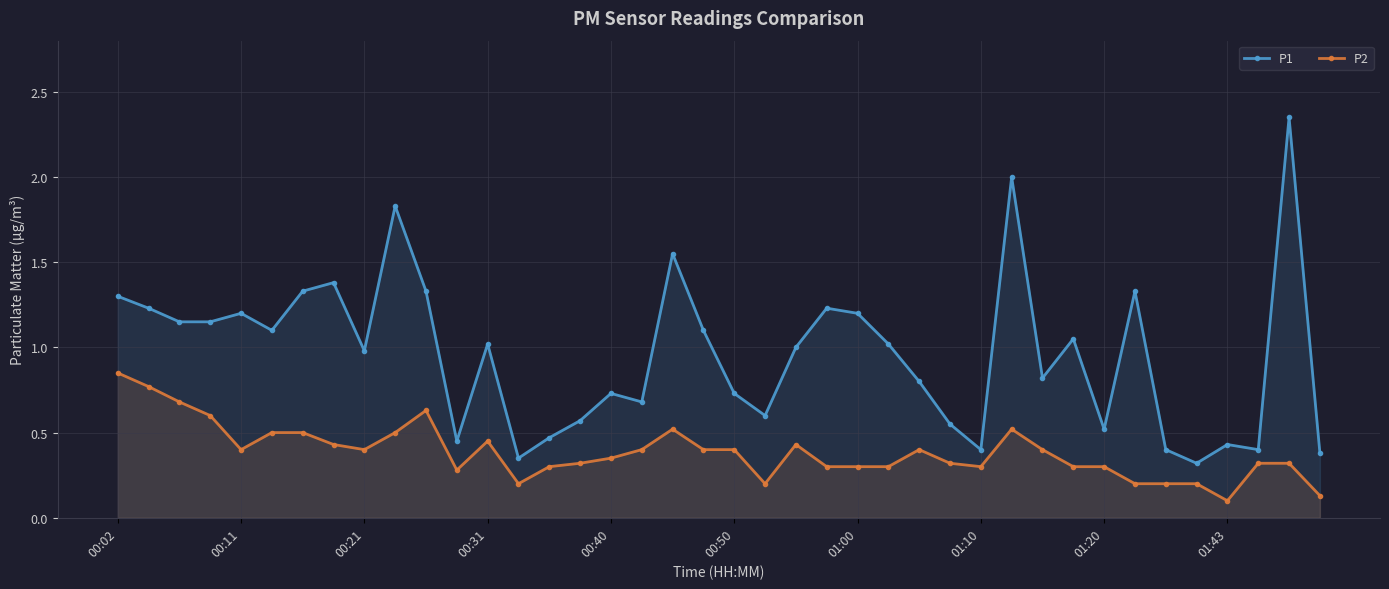

Which series has the largest range (max minus min)?

P1